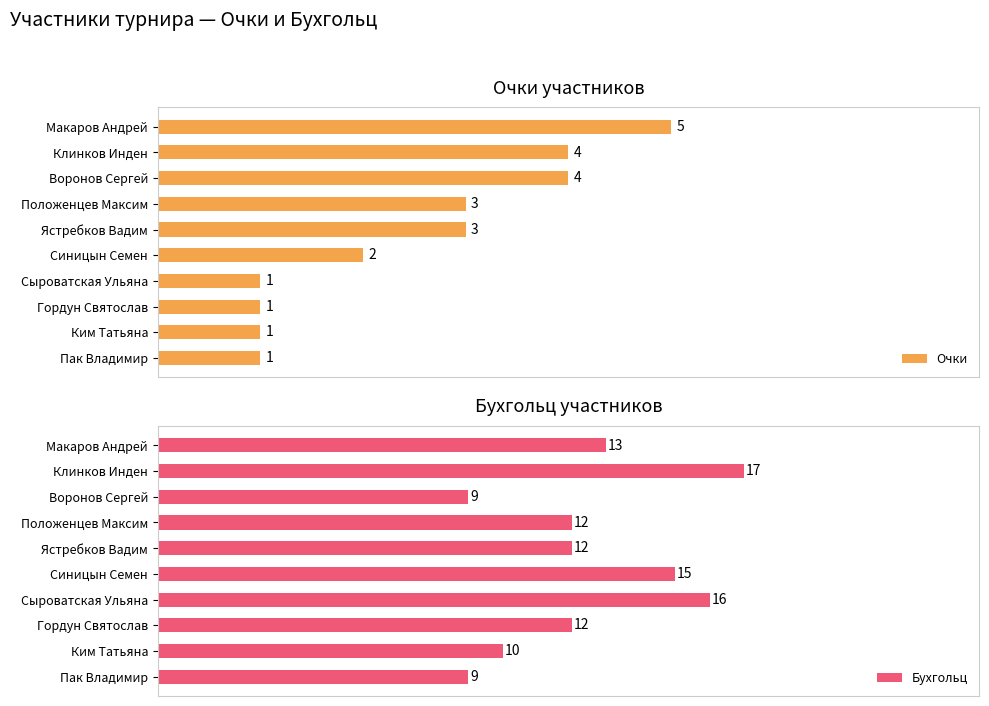

Which category has the highest value in the Очки series?

Макаров Андрей